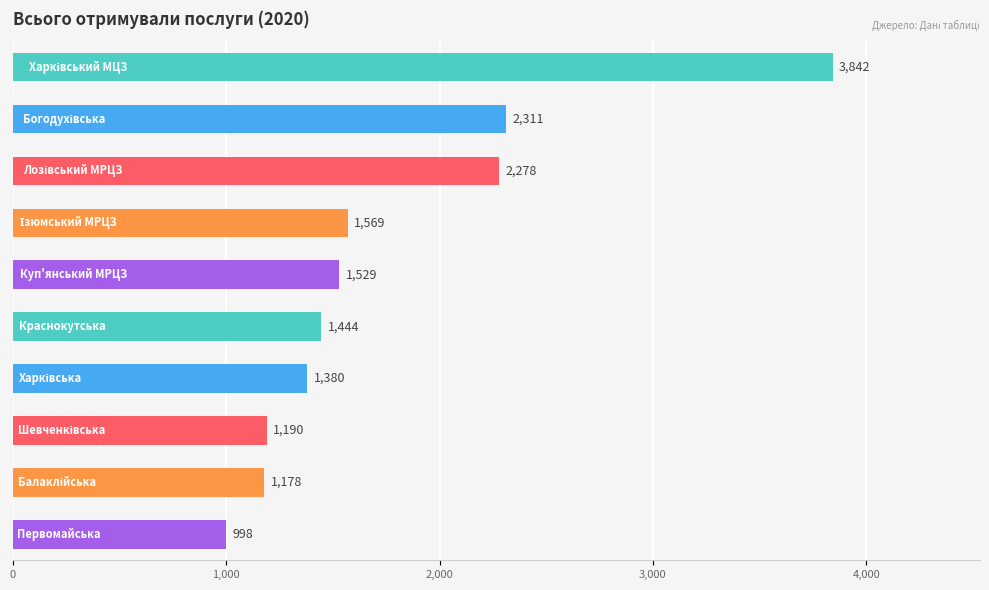

How many bars are there in total?

10